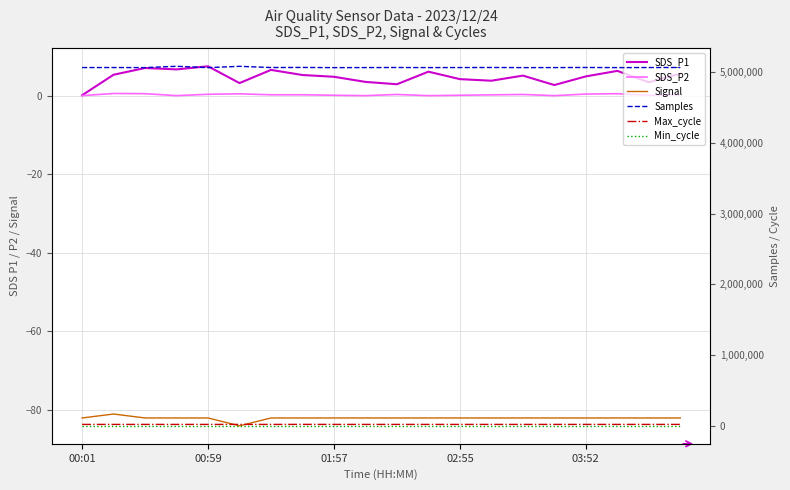

True or false: Samples and SDS_P2 intersect in this chart.

False